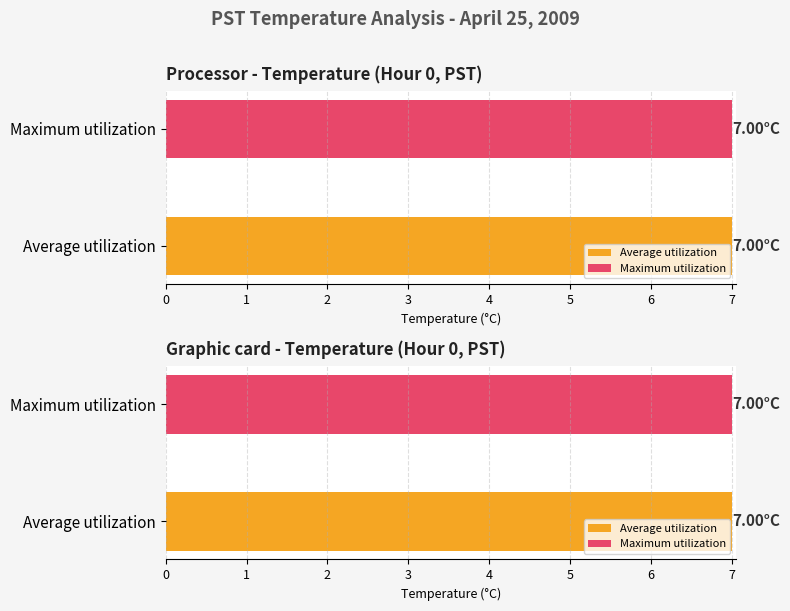

Rank the series by their average value, from lowest to highest.

Average utilization, Maximum utilization